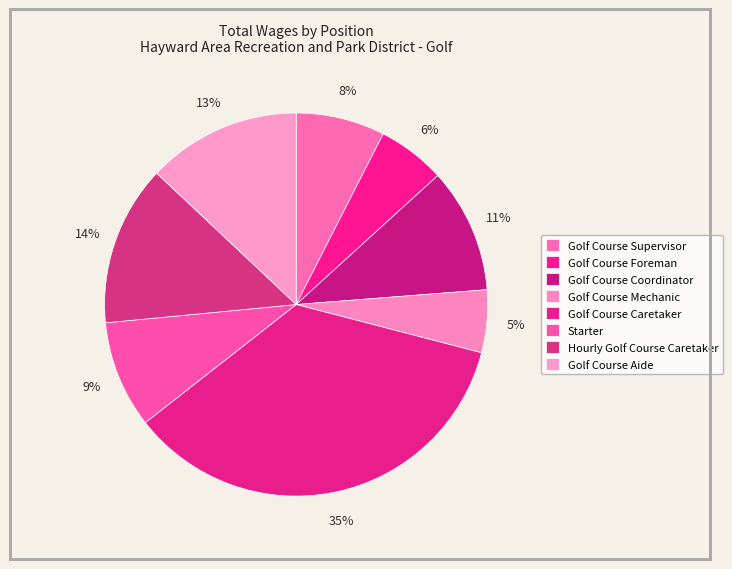

Count the number of slices in the pie.

8